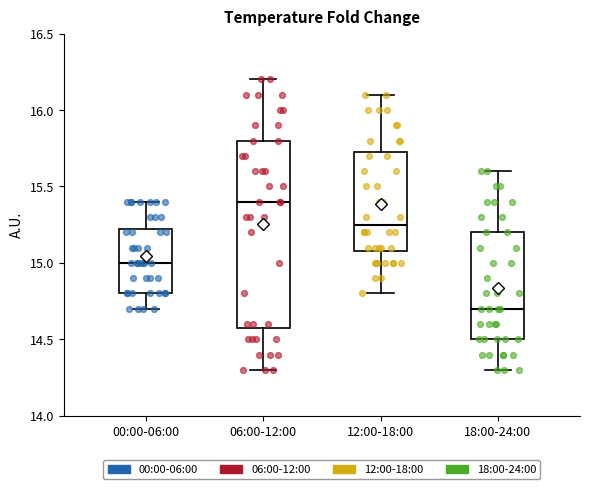

Comparing the boxes themselves (not the whiskers), which one is the tallest?

06:00-12:00